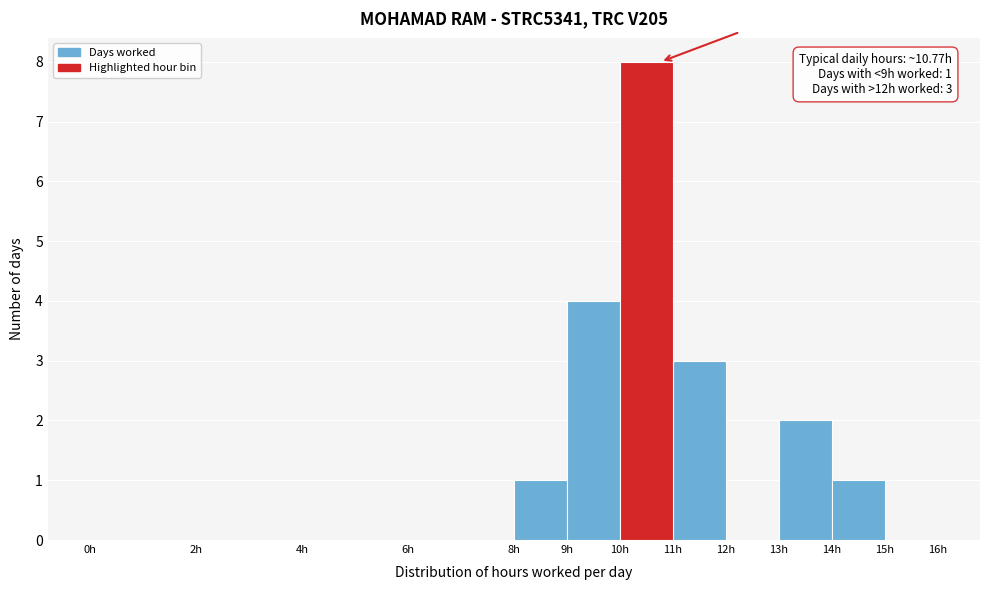

Over which range of the x-axis is the bar tallest?

10 to 11